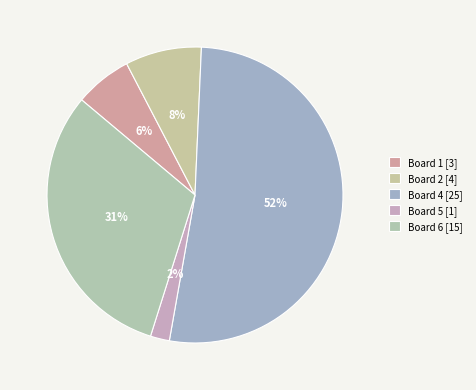

What is the majority slice?

Board 4